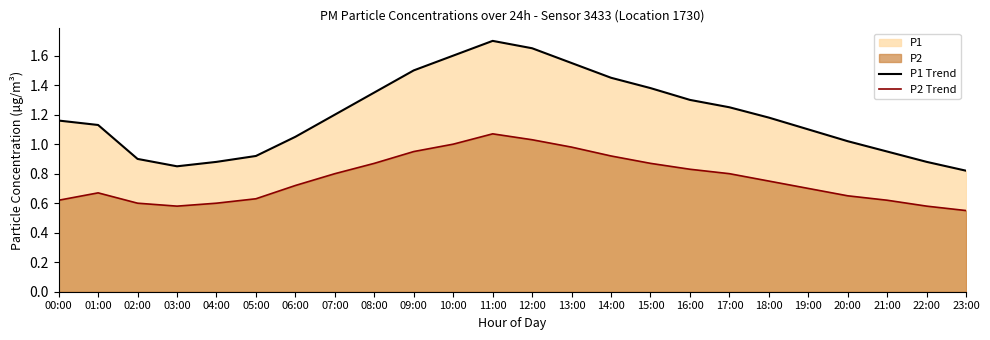

Reading left to right, what are all the values shown in this chart?

P1 Trend: 00:00=1.2	01:00=1.1	02:00=0.9	03:00=0.8	04:00=0.9	05:00=0.9	06:00=1.1	07:00=1.2	08:00=1.4	09:00=1.5	10:00=1.6	11:00=1.7	12:00=1.6	13:00=1.6	14:00=1.4	15:00=1.4	16:00=1.3	17:00=1.2	18:00=1.2	19:00=1.1	20:00=1.0	21:00=0.9	22:00=0.9	23:00=0.8
P2 Trend: 00:00=0.6	01:00=0.7	02:00=0.6	03:00=0.6	04:00=0.6	05:00=0.6	06:00=0.7	07:00=0.8	08:00=0.9	09:00=0.9	10:00=1.0	11:00=1.1	12:00=1.0	13:00=1.0	14:00=0.9	15:00=0.9	16:00=0.8	17:00=0.8	18:00=0.8	19:00=0.7	20:00=0.7	21:00=0.6	22:00=0.6	23:00=0.6